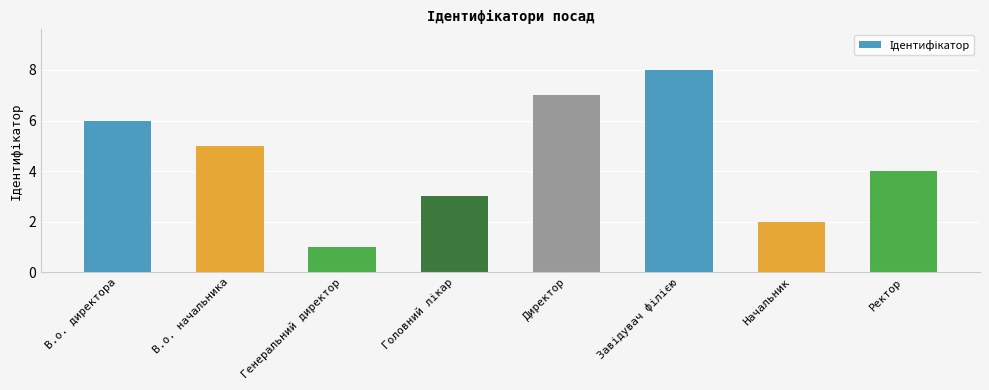

What value does the data have at В.о. начальника?

5